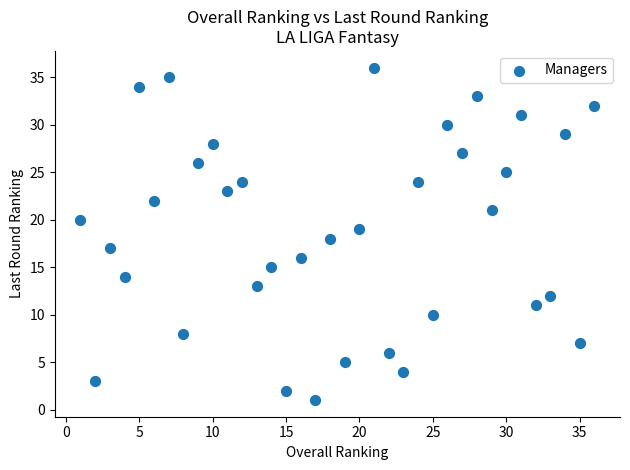

What is the range of X values (max minus min)?

35